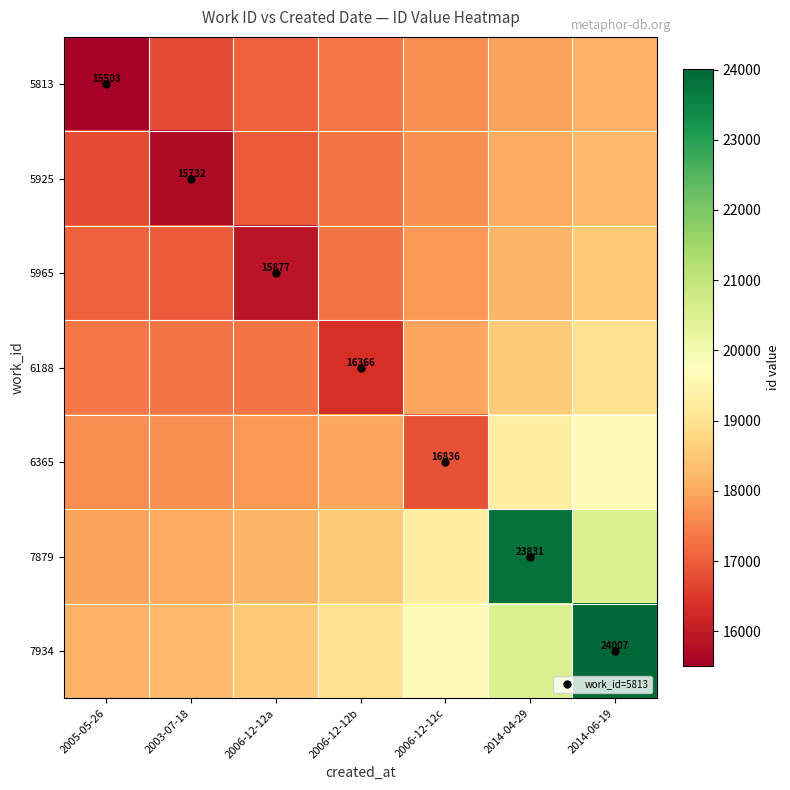

Is it true that 7934 equals 12161.1 at 2006-12-12a?

False